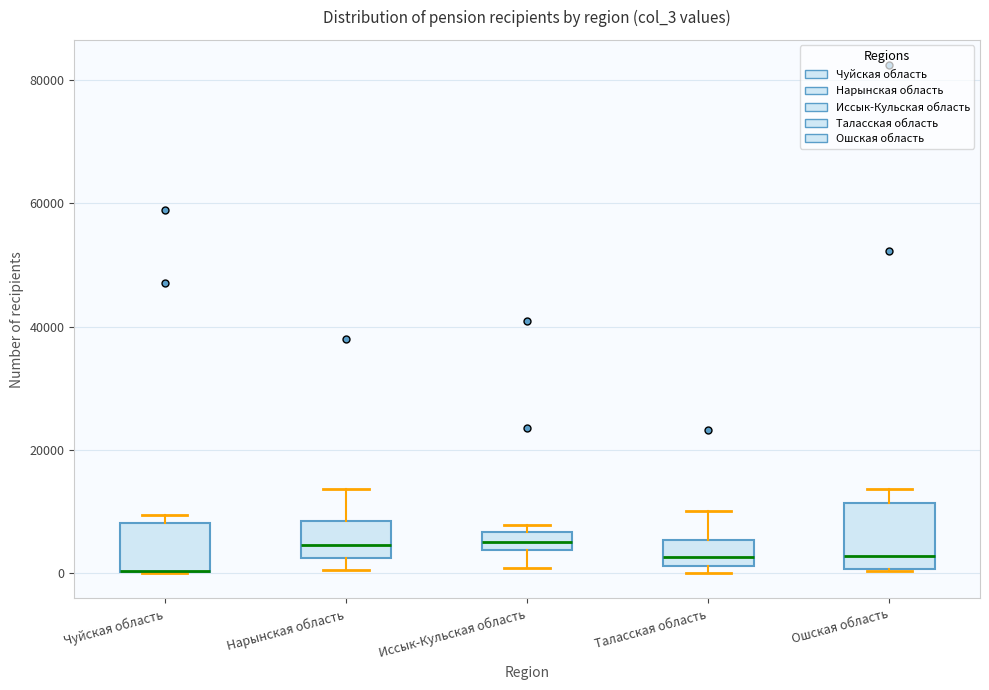

Where does the median line of the box for Ошская область sit on the y-axis? The values are not printed on the chart, so give them approximately, as read against the axis.

2000